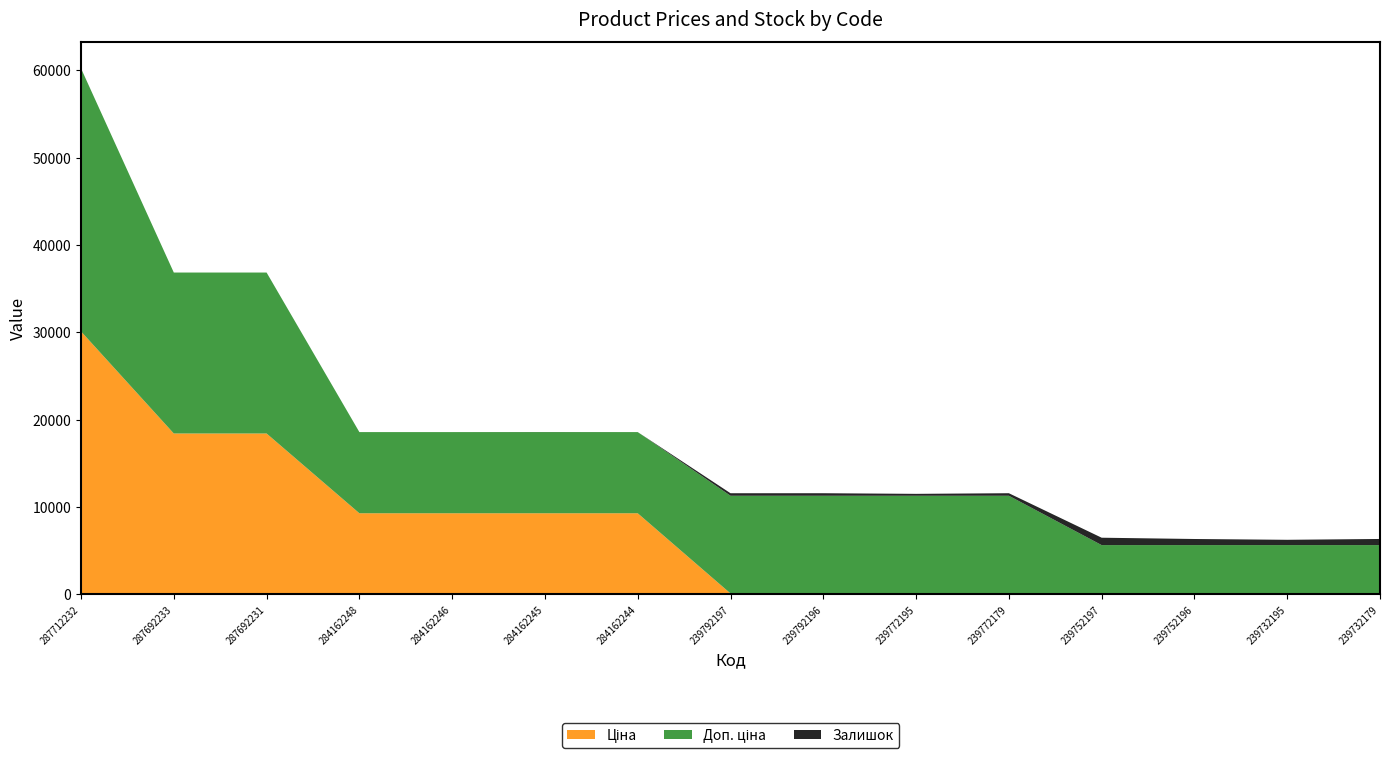

Reading right to left, extract all data points from this chart.

Ціна: 239732179=55.9	239732195=55.9	239752196=55.9	239752197=55.9	239772179=111.8	239772195=111.8	239792196=111.8	239792197=111.8	284162244=9290.5	284162245=9290.5	284162246=9290.5	284162248=9290.5	287692231=18420.9	287692233=18420.9	287712232=30102.8
Доп. ціна: 239732179=5591.0	239732195=5591.0	239752196=5591.0	239752197=5591.0	239772179=11182.0	239772195=11182.0	239792196=11182.0	239792197=11182.0	284162244=9290.5	284162245=9290.5	284162246=9290.5	284162248=9290.5	287692231=18420.9	287692233=18420.9	287712232=30102.8
Залишок: 239732179=702.0	239732195=606.0	239752196=698.0	239752197=845.0	239772179=290.0	239772195=218.0	239792196=290.0	239792197=289.0	284162244=0.0	284162245=8.0	284162246=0.0	284162248=0.0	287692231=0.0	287692233=0.0	287712232=0.0